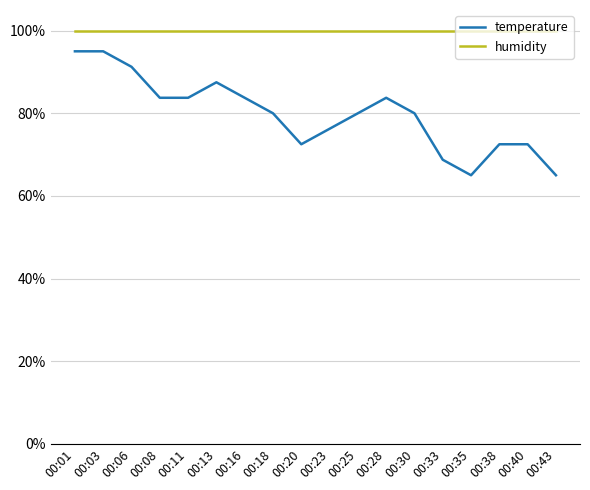

Is the value of temperature at 00:33 greater than the value of humidity at 00:33?

No